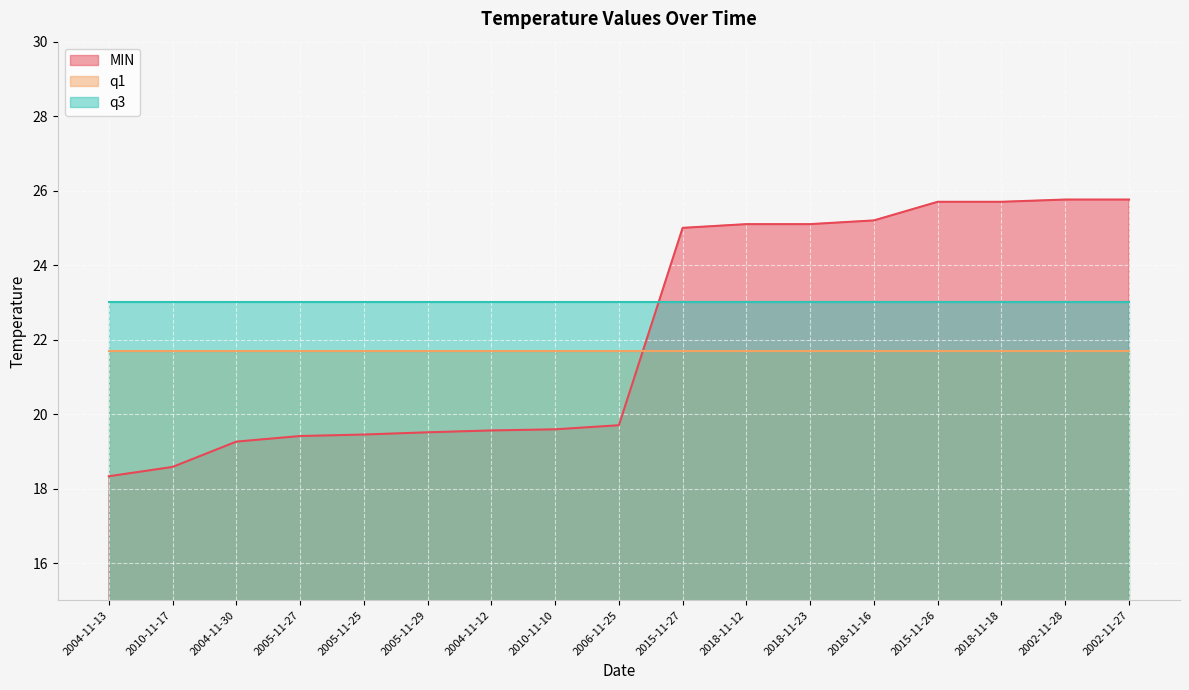

True or false: q1 has more than 0 interior local peaks.

False